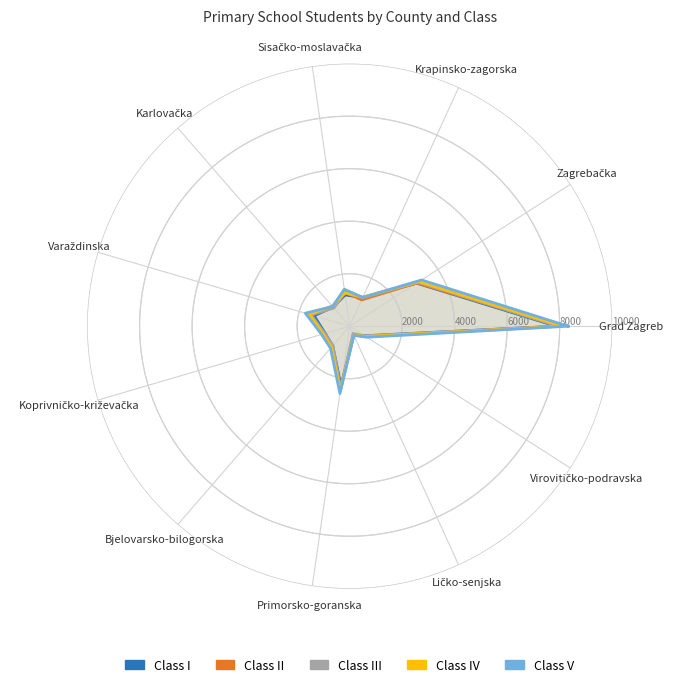

True or false: Class III has more than 1 points higher than both neighbors.

True